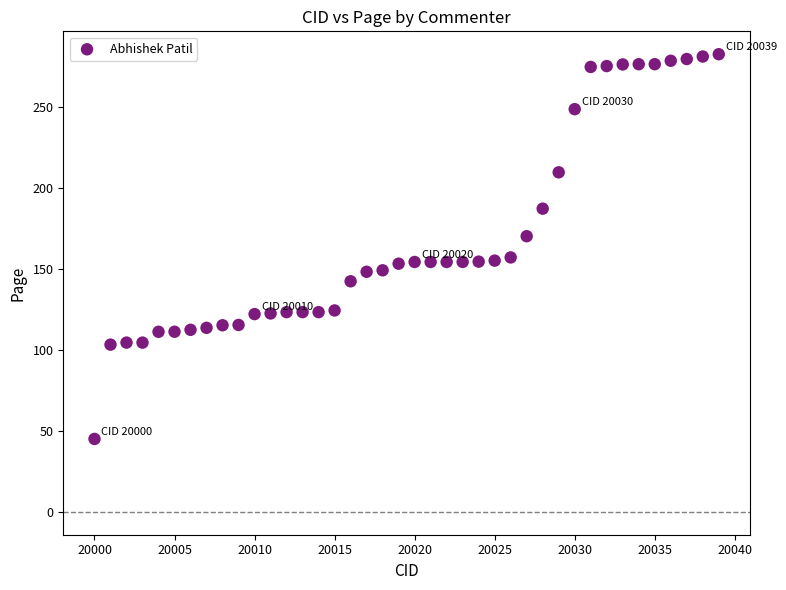

What is the range of Y values (max minus min)?

237.5